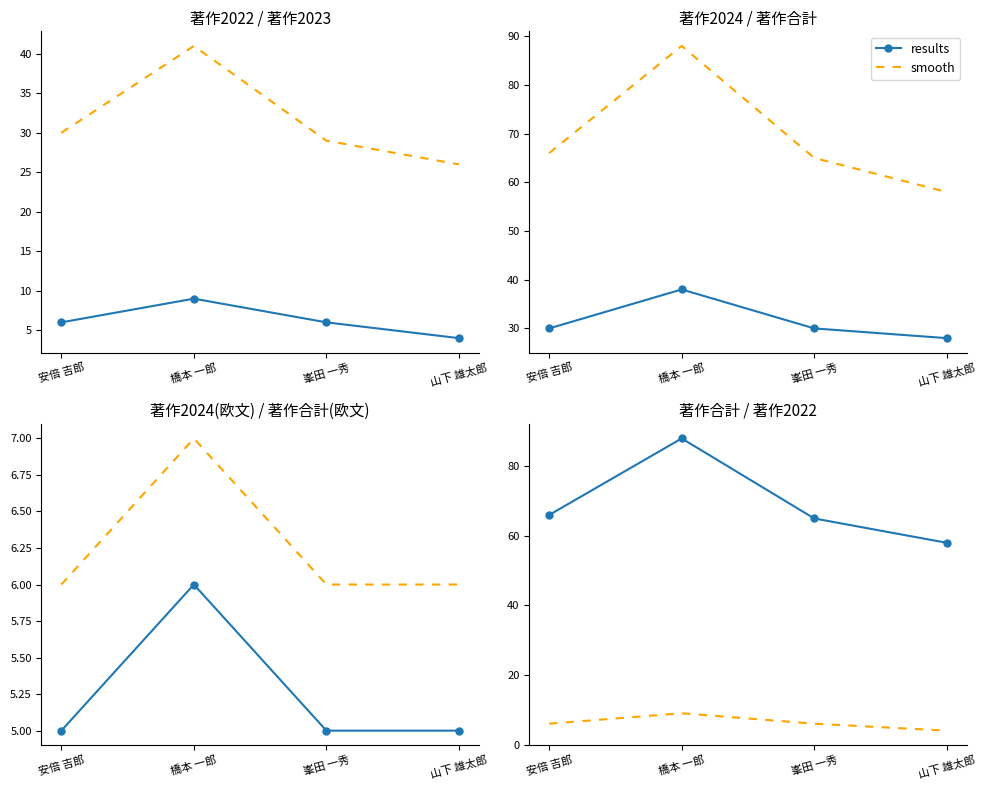

True or false: results has a value of 88 at 橋本 一郎.

True